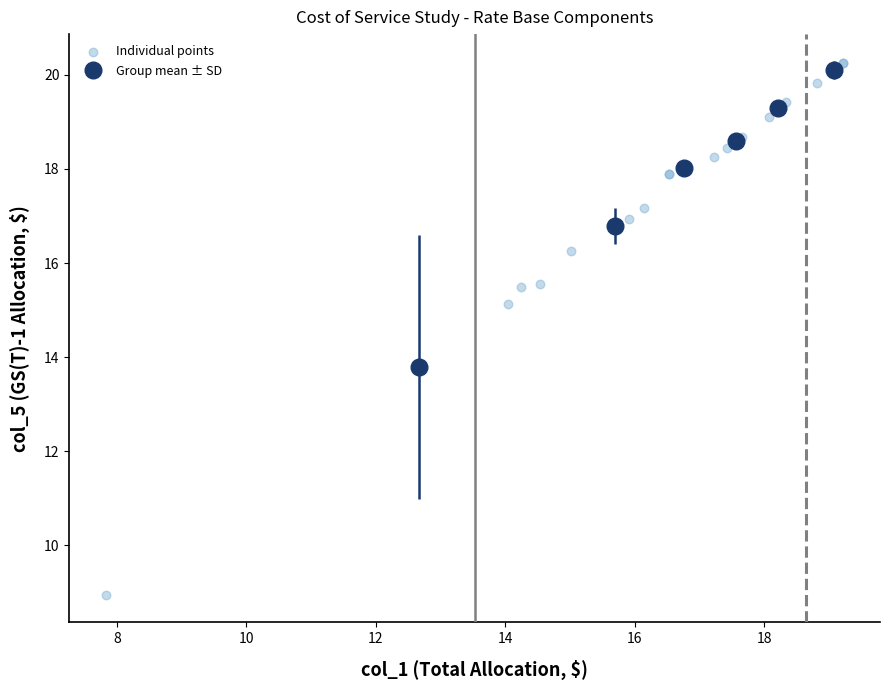

What Y value in the scatter plot is closest to 14?

15.1